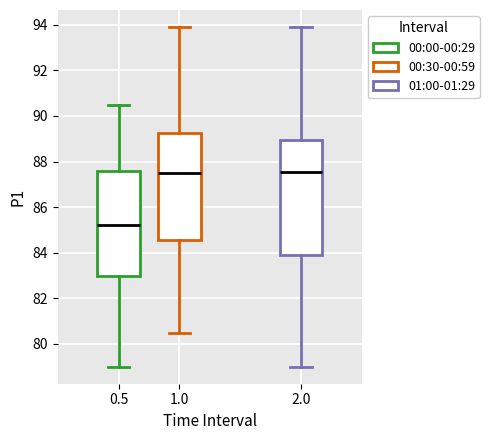

Reading left to right, read every box against the y-axis: the position of its median line, the range the box covers, and the ends of its whiskers. The values are not printed on the chart, so give them approximately, as read against the axis.

0.5: median 85.2, box 83.0 to 87.6, whiskers 79.0 to 90.6
1.0: median 87.6, box 84.6 to 89.2, whiskers 80.6 to 94.0
2.0: median 87.6, box 83.8 to 89.0, whiskers 79.0 to 94.0